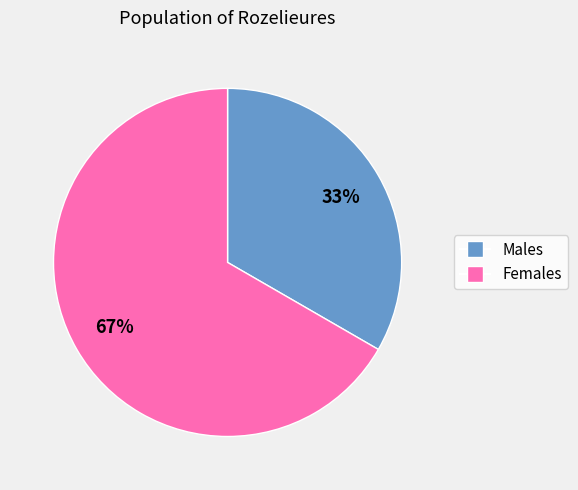

Count the number of slices in the pie.

2